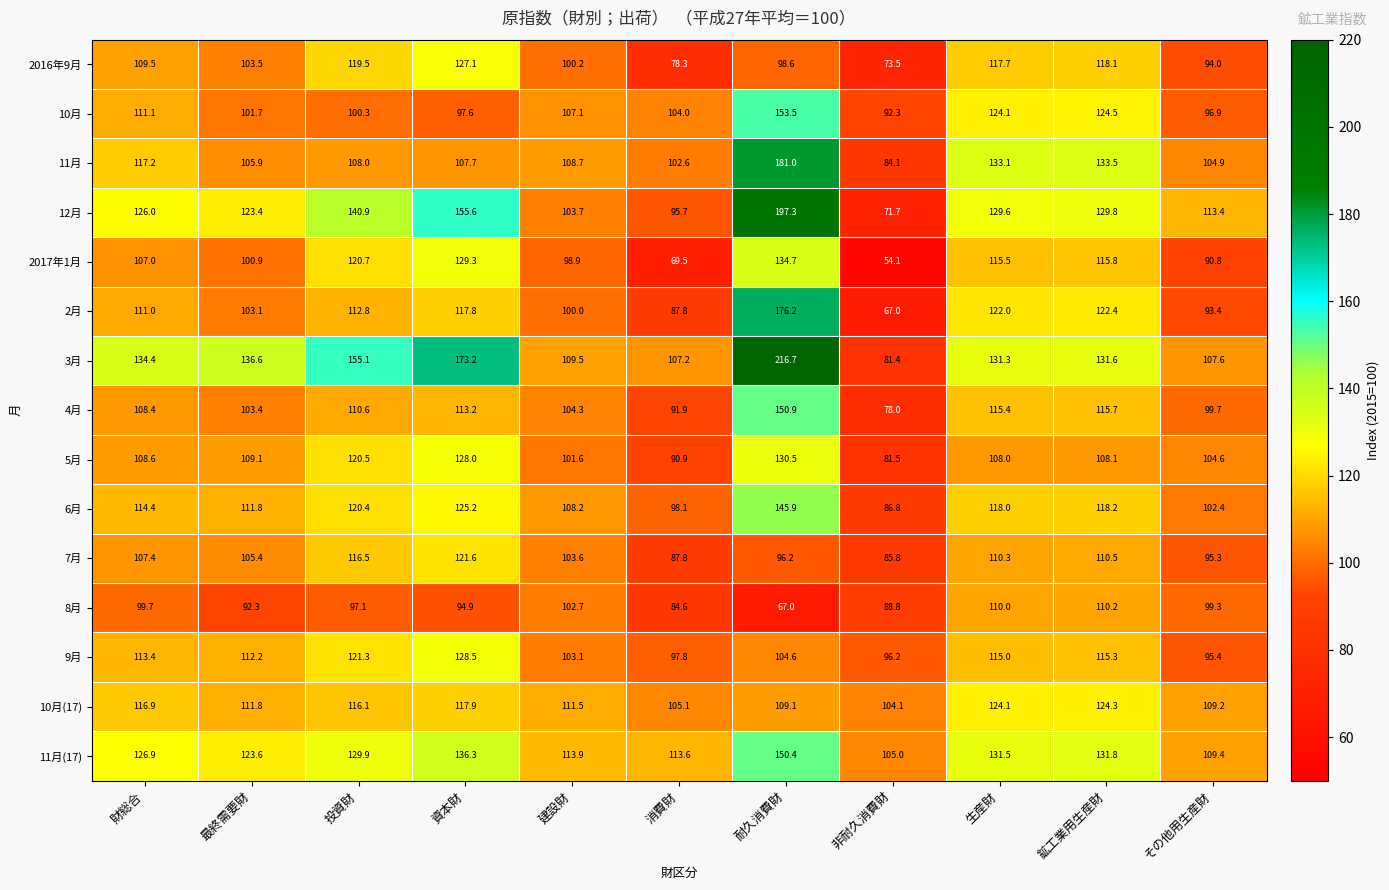

At which category is the sum across all series the highest?

耐久消費財